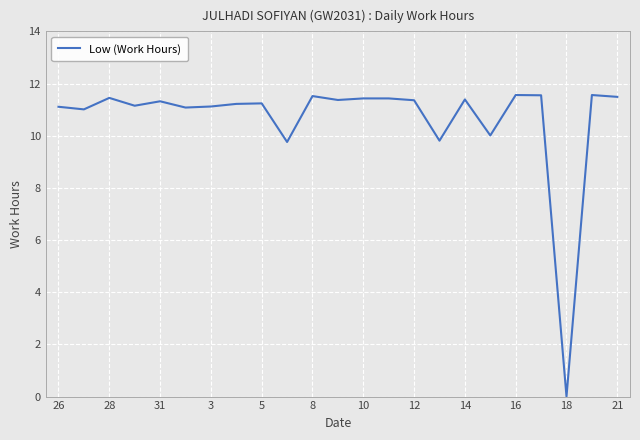

What is the maximum value shown in the chart?

11.6